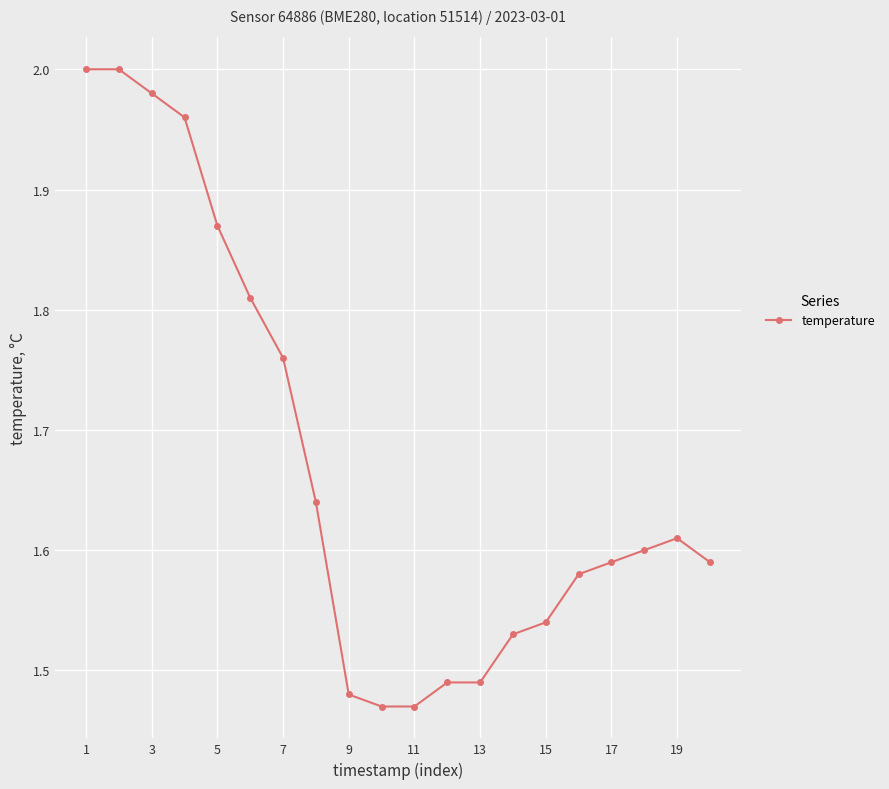

What is the difference between the maximum and second lowest values?

0.5